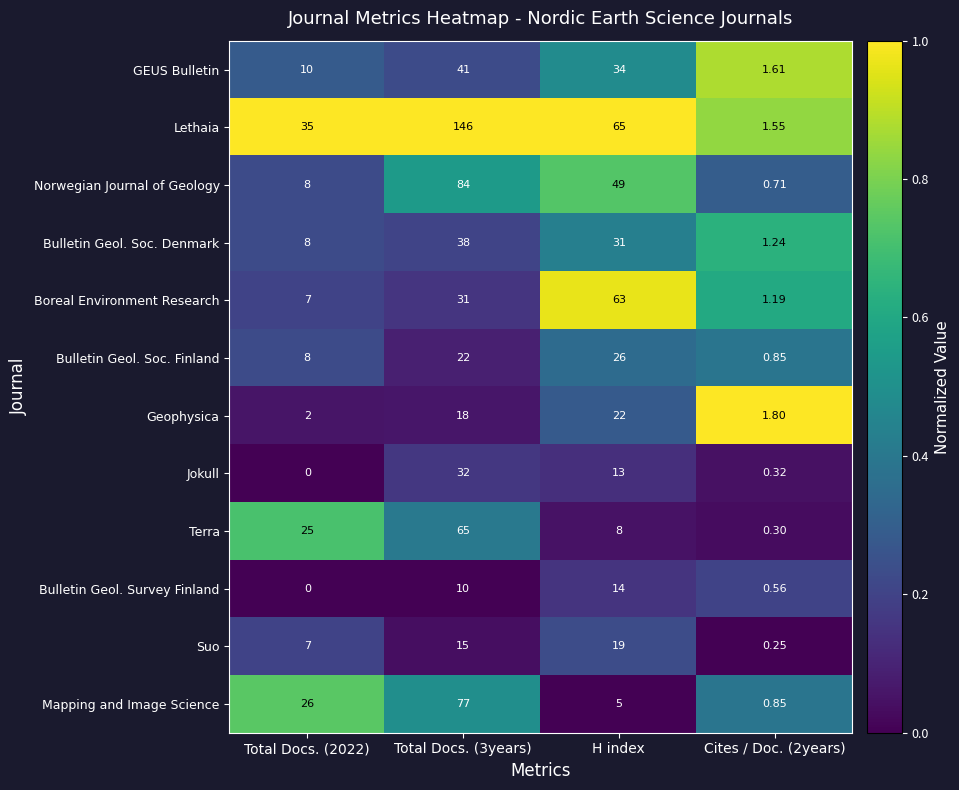

Where is Jokull nearest to the value 16?

H index